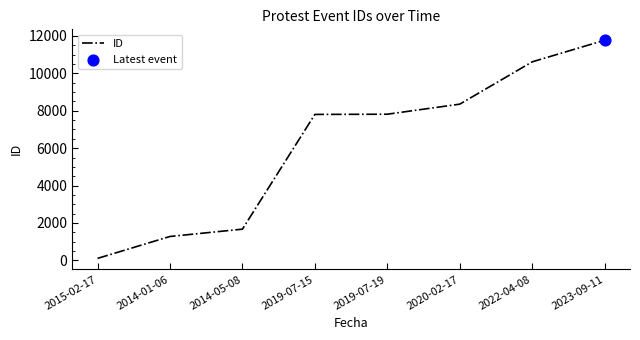

Which has a higher value, 2014-01-06 or 2022-04-08?

2022-04-08